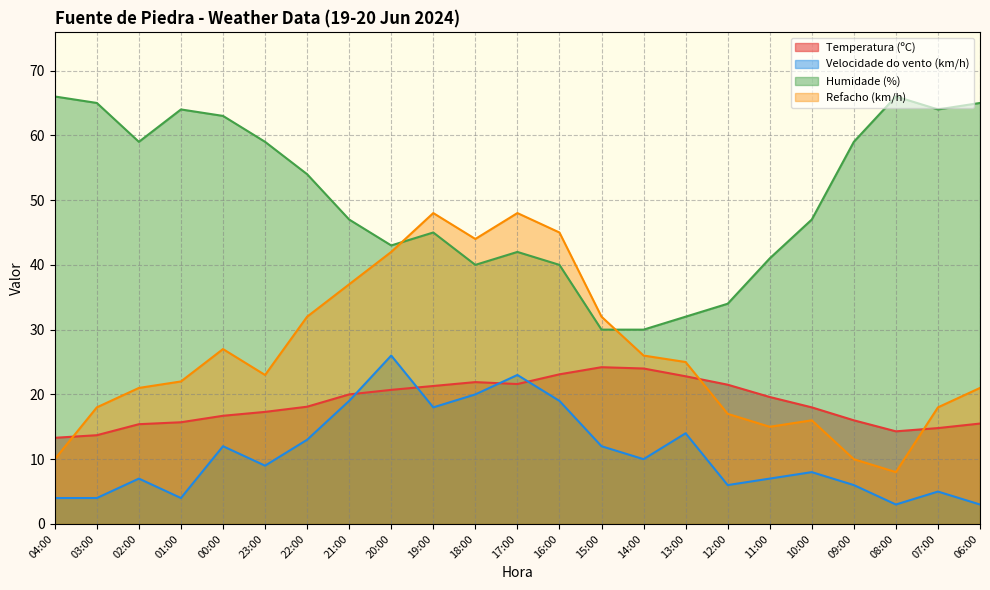

What position from the right is 04:00?

23